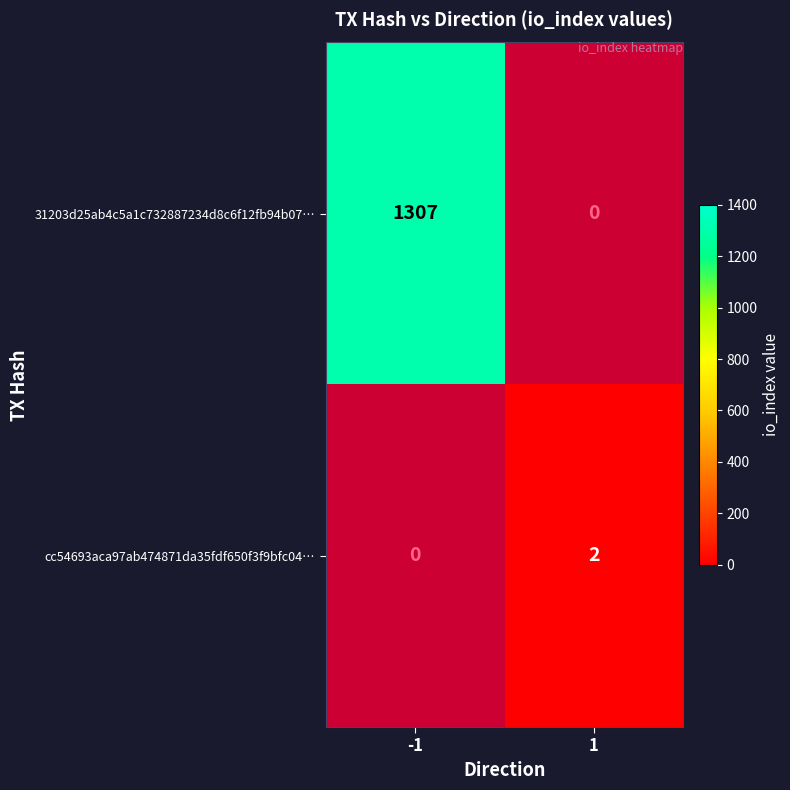

The 31203d25ab4c5a1c732887234d8c6f12fb94b07… series shows 1307 at -1. True or false?

True